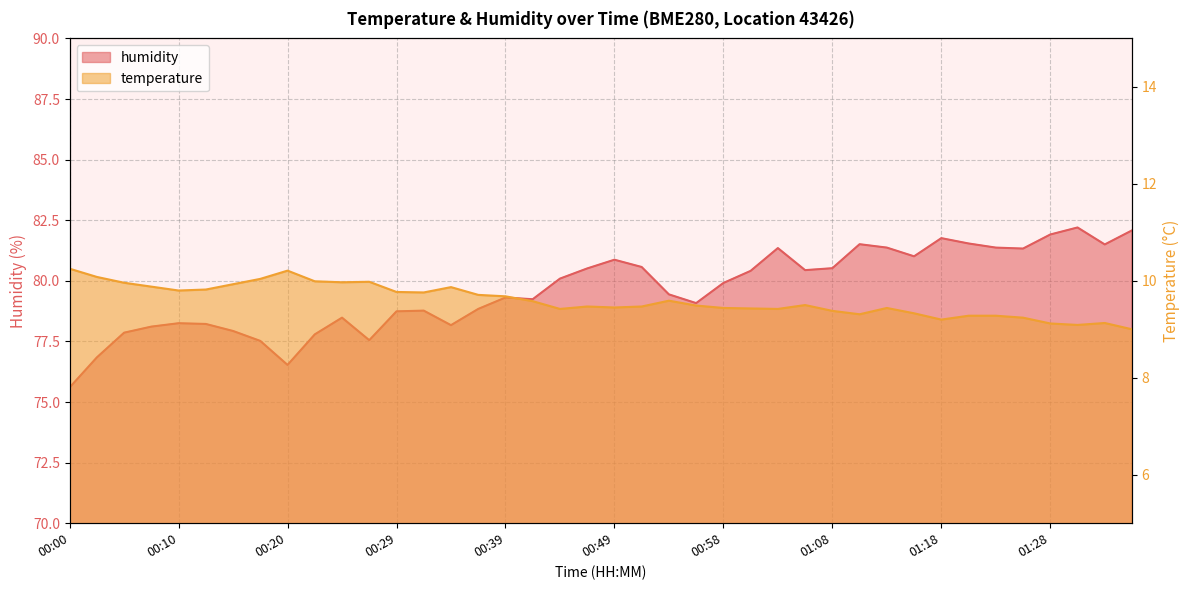

True or false: humidity has a value of 81.3 at 01:03.

True